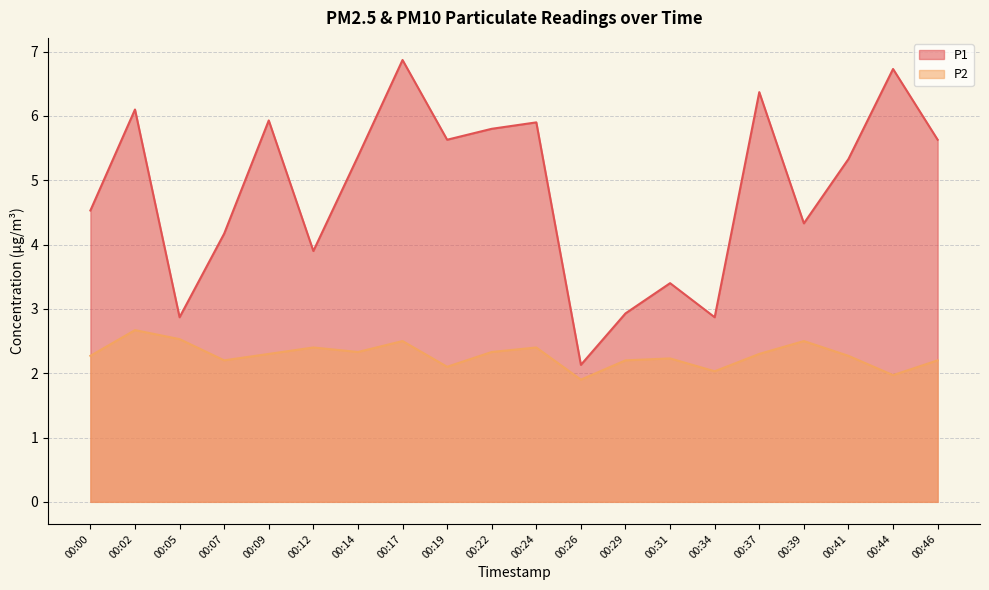

What is the difference between the P1 values at 00:31 and 00:26?

1.3